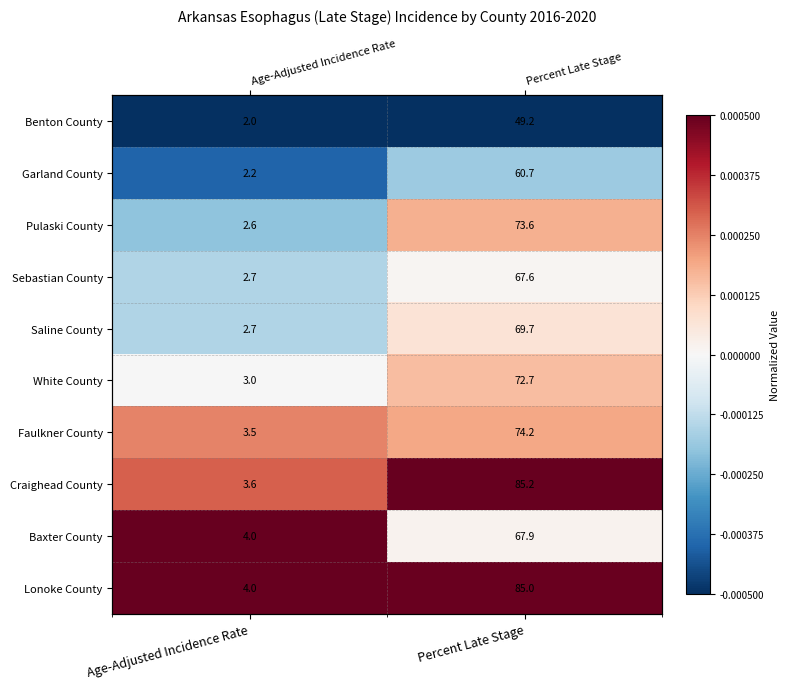

How many distinct data groups are displayed?

10